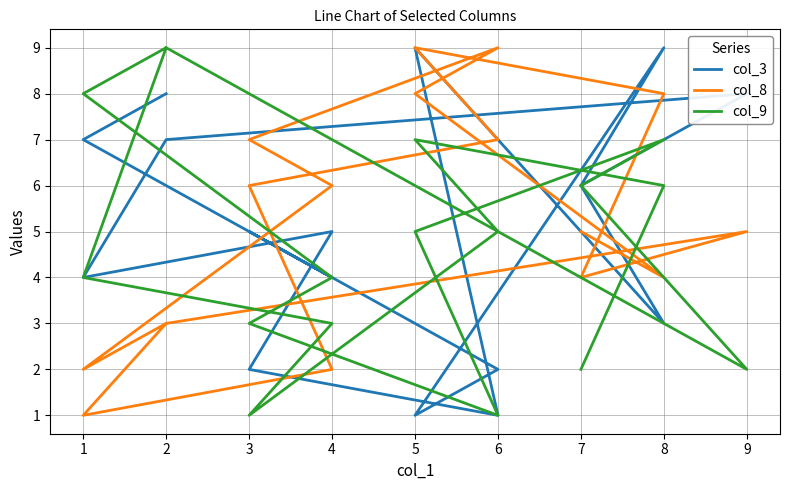

What is the difference between the maximum and second lowest values in the col_8 series?

7